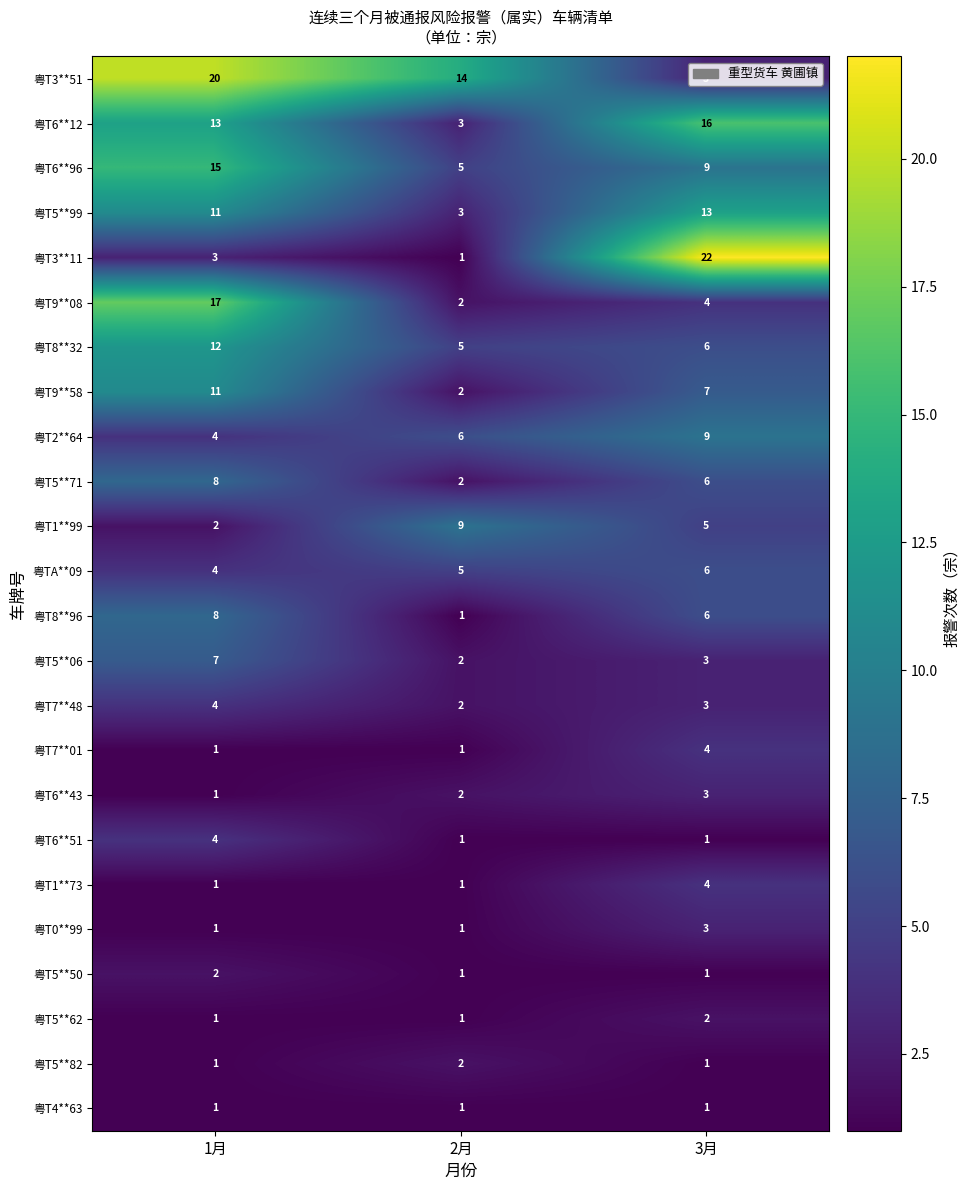

How many 粤T6**43 values are between 1 and 3?

3